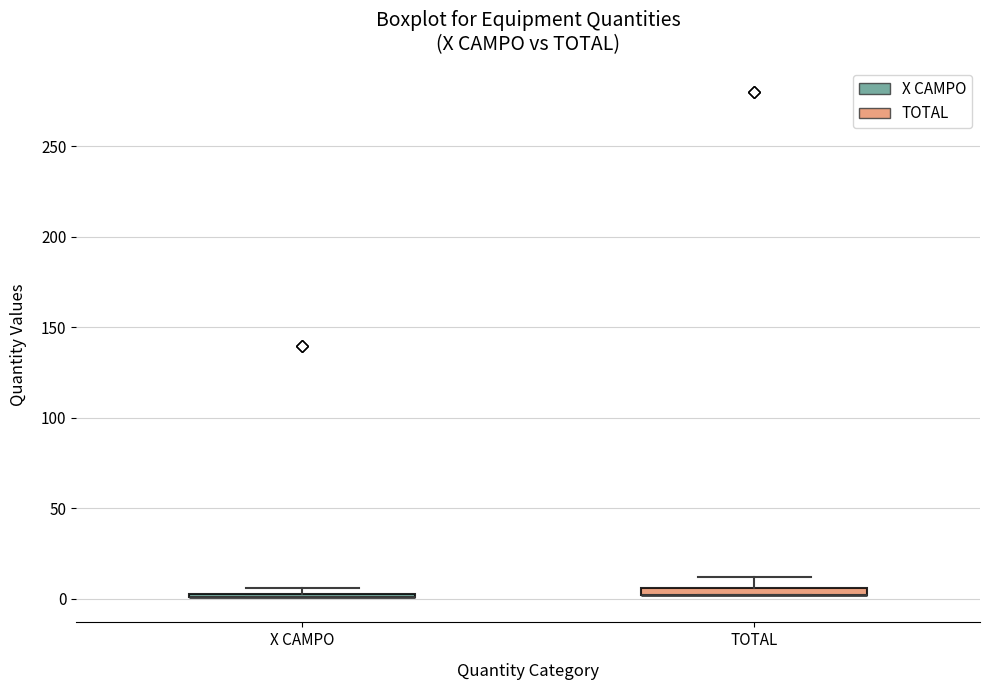

Where is the lower edge of the box for TOTAL on the y-axis? The values are not printed on the chart, so give them approximately, as read against the axis.

0